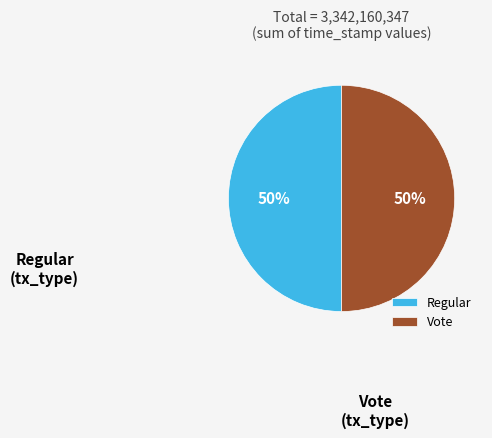

To the nearest percent, what is the combined percentage of Regular and Vote?

100%